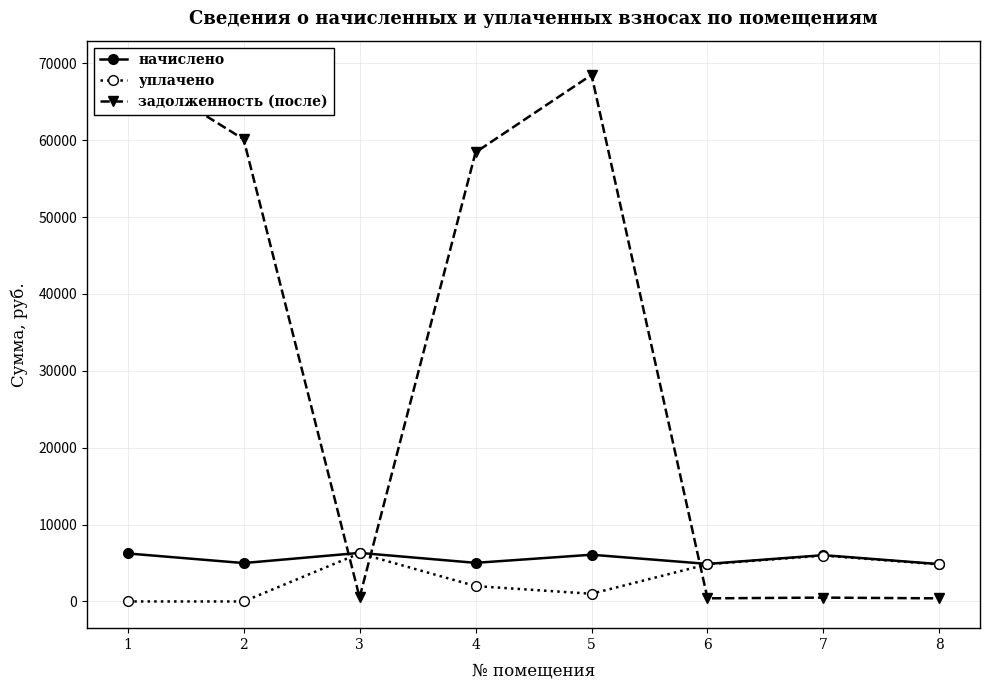

The value of начислено at 3 is 2662.5. True or false?

False